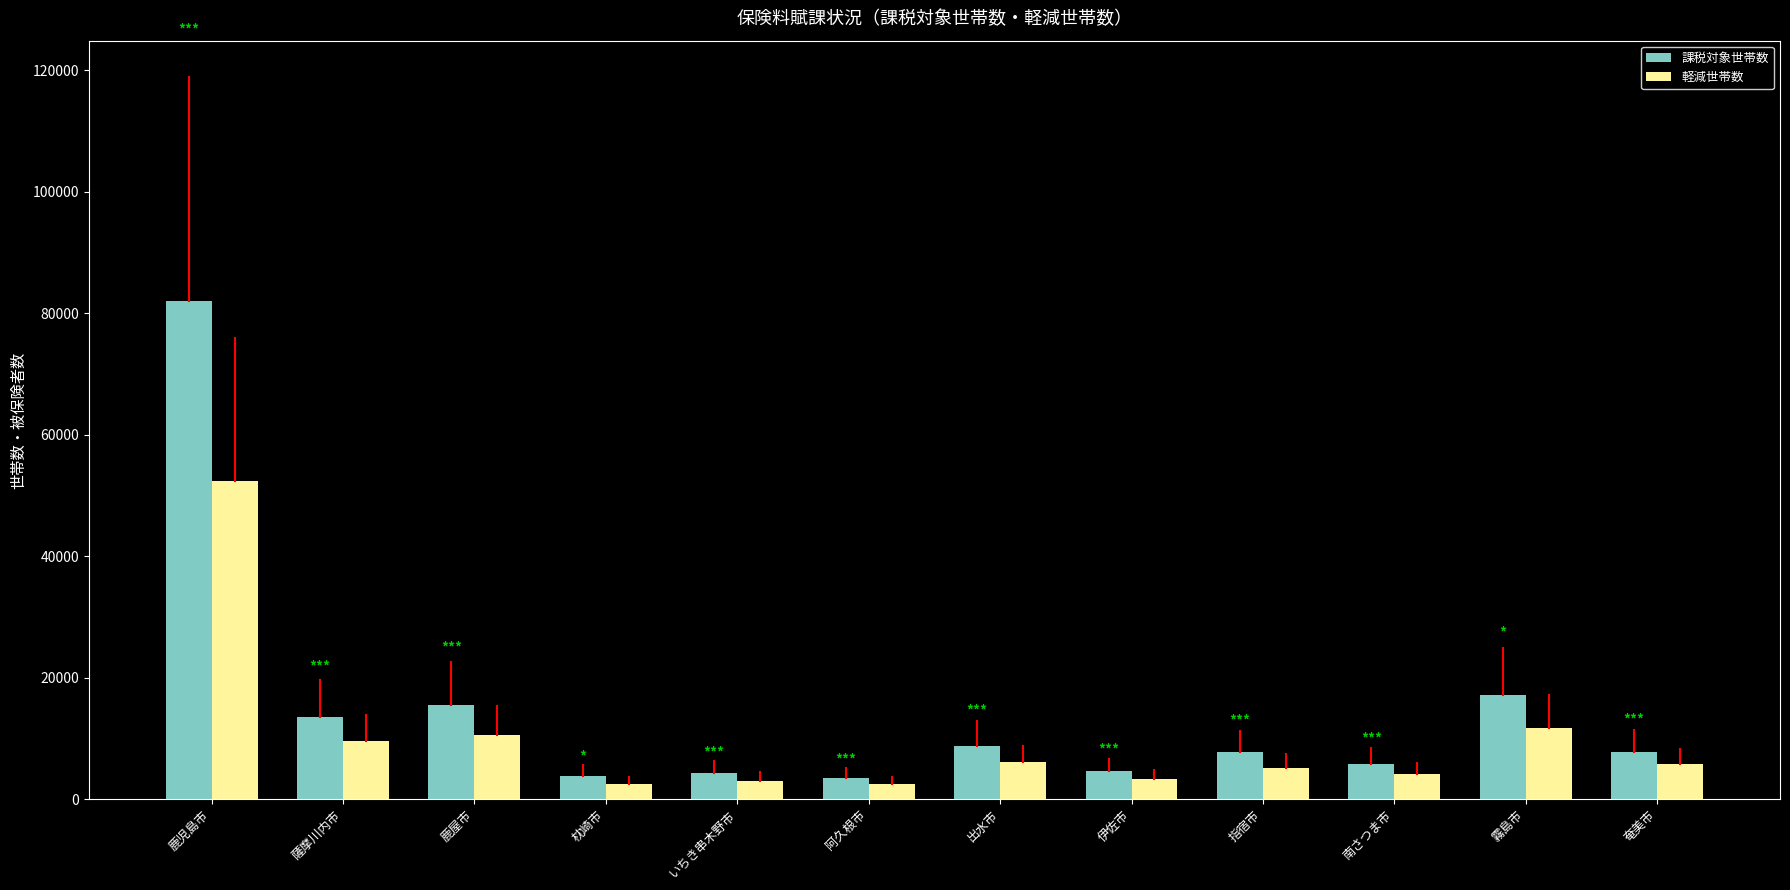

What is the label of the 10th bar from the left?

南さつま市